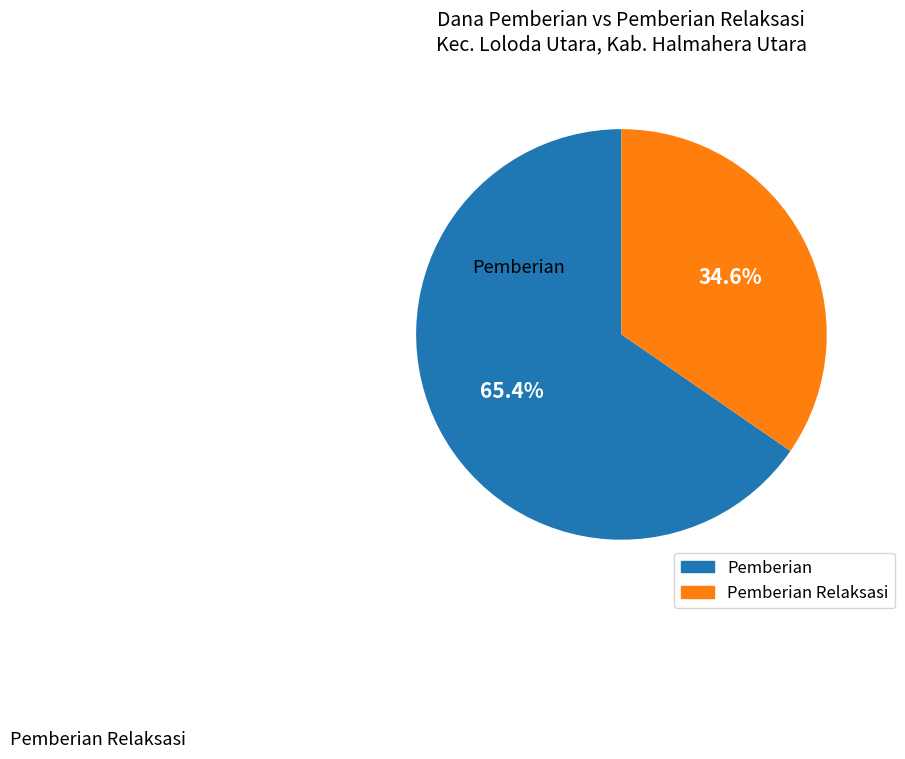

To the nearest percent, what is the average slice percentage?

50%